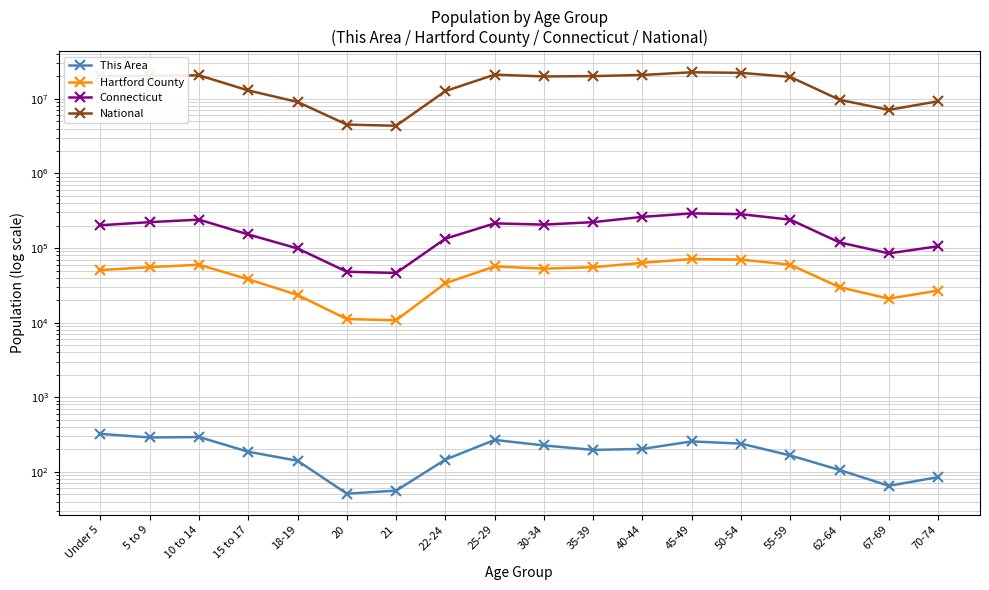

What is the total value across all series at Under 5?

20454479